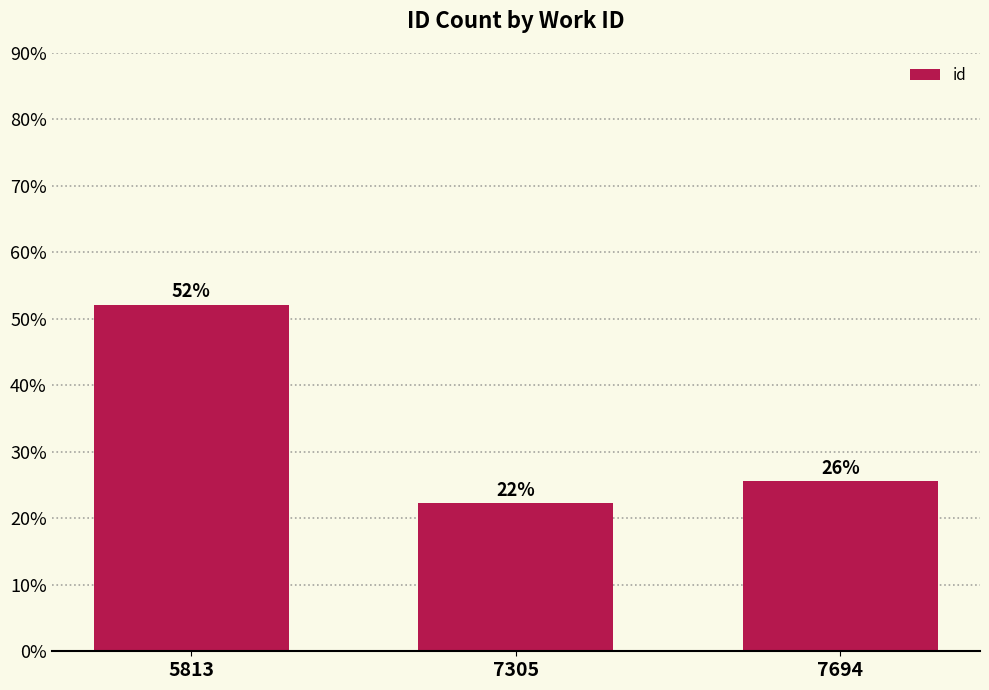

Are the bars horizontal?

No